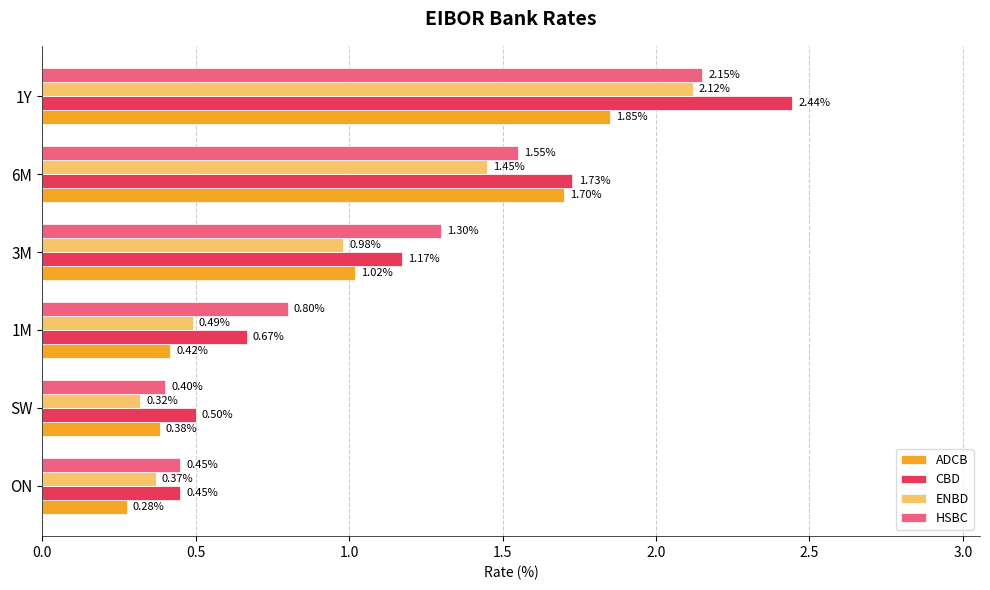

Which series has the largest range (max minus min)?

CBD